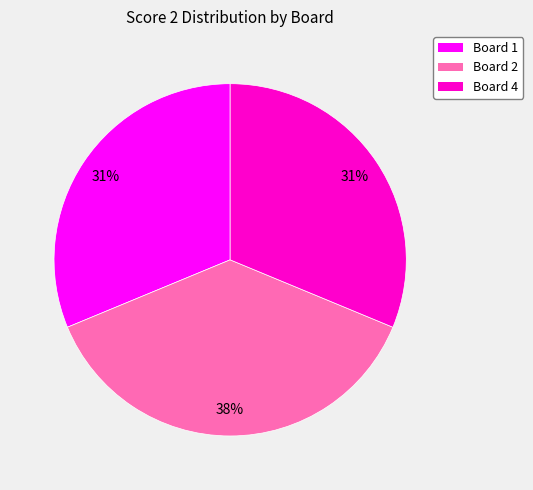

To the nearest percent, what is the average slice percentage?

33%